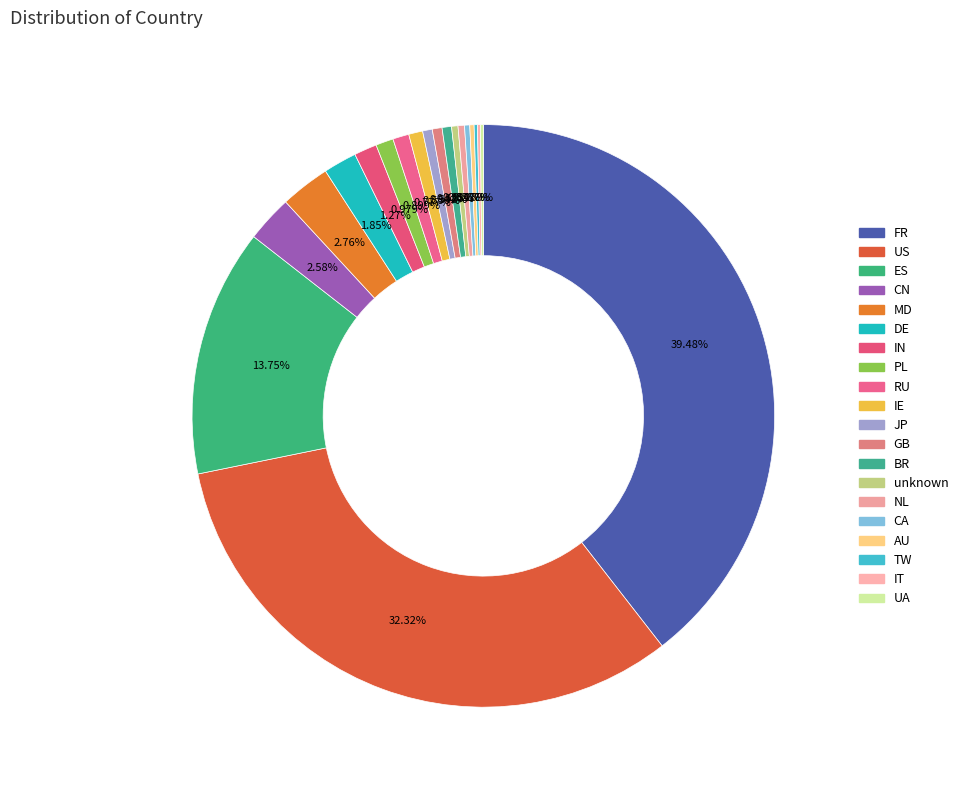

Count the number of slices in the pie.

20